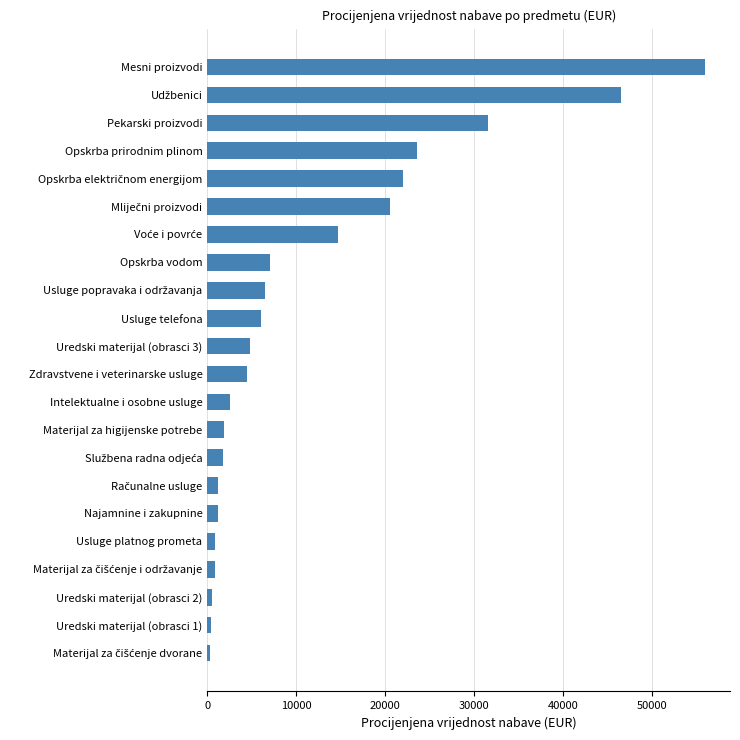

What is the difference between the second highest and minimum values?

46250